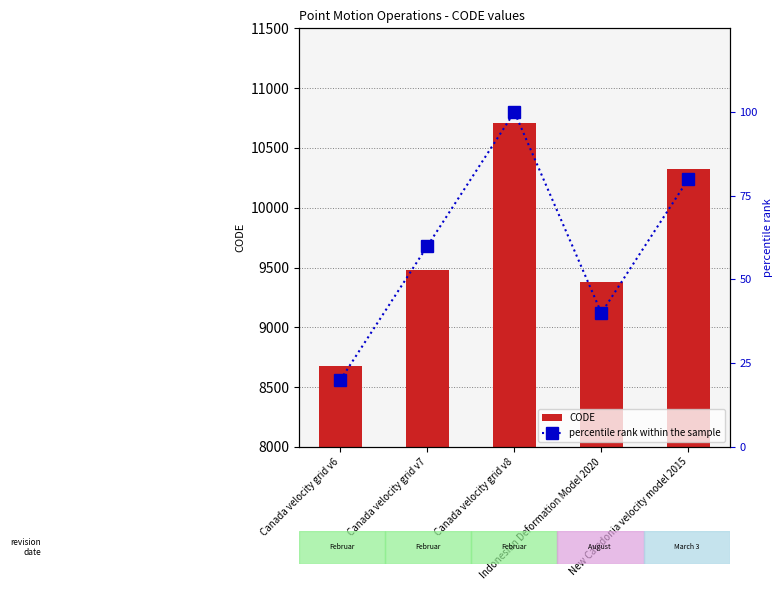

What is the greatest value displayed?

10707